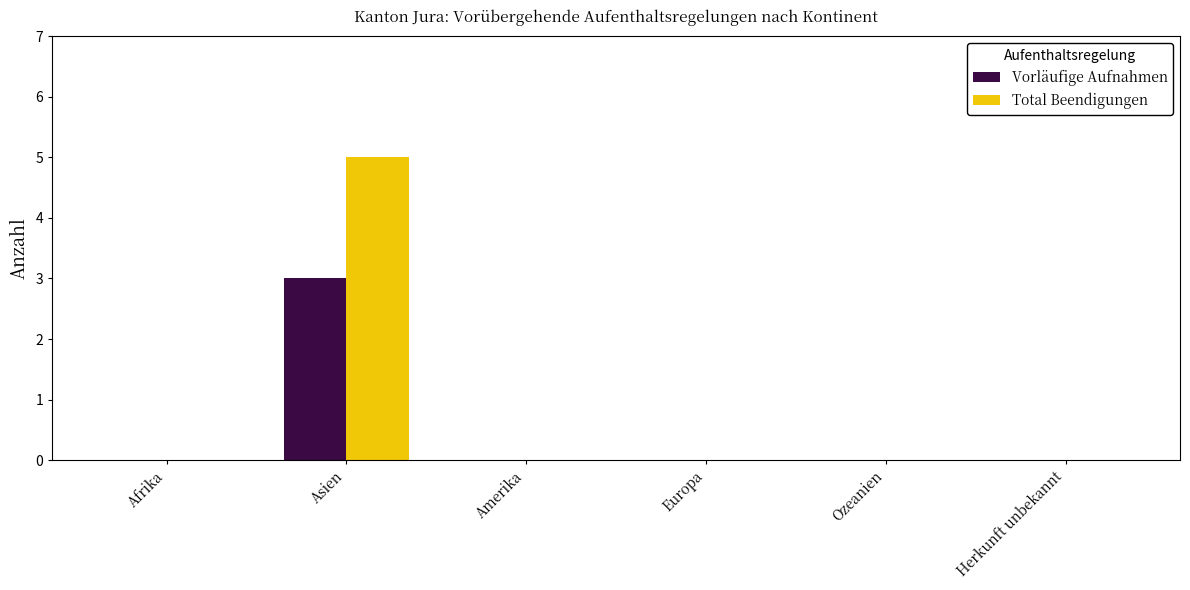

Which series has the widest spread of values?

Total Beendigungen